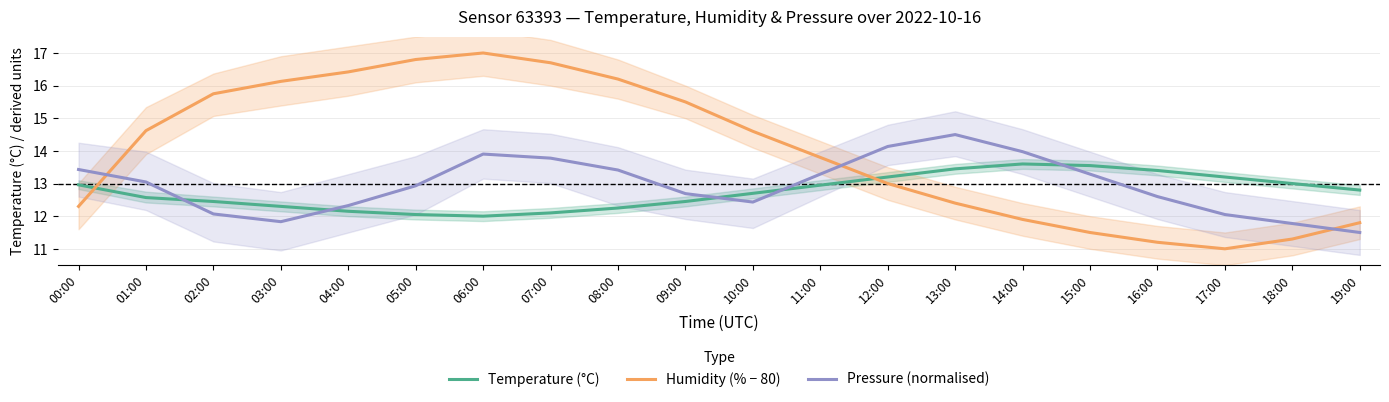

The value of Pressure (normalised) at 09:00 is 12.7. True or false?

True